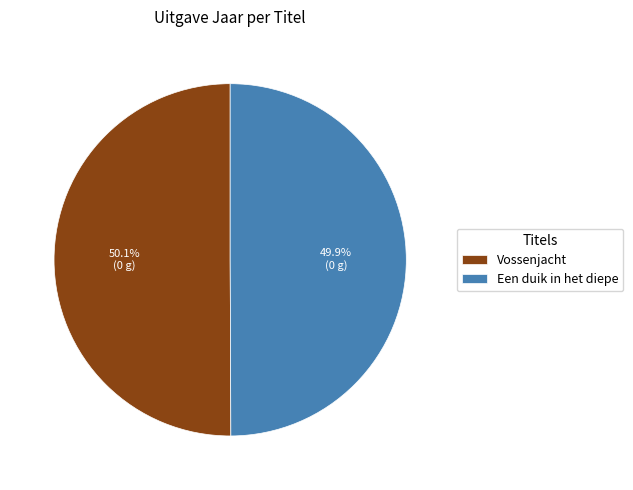

How many segments does this pie chart have?

2